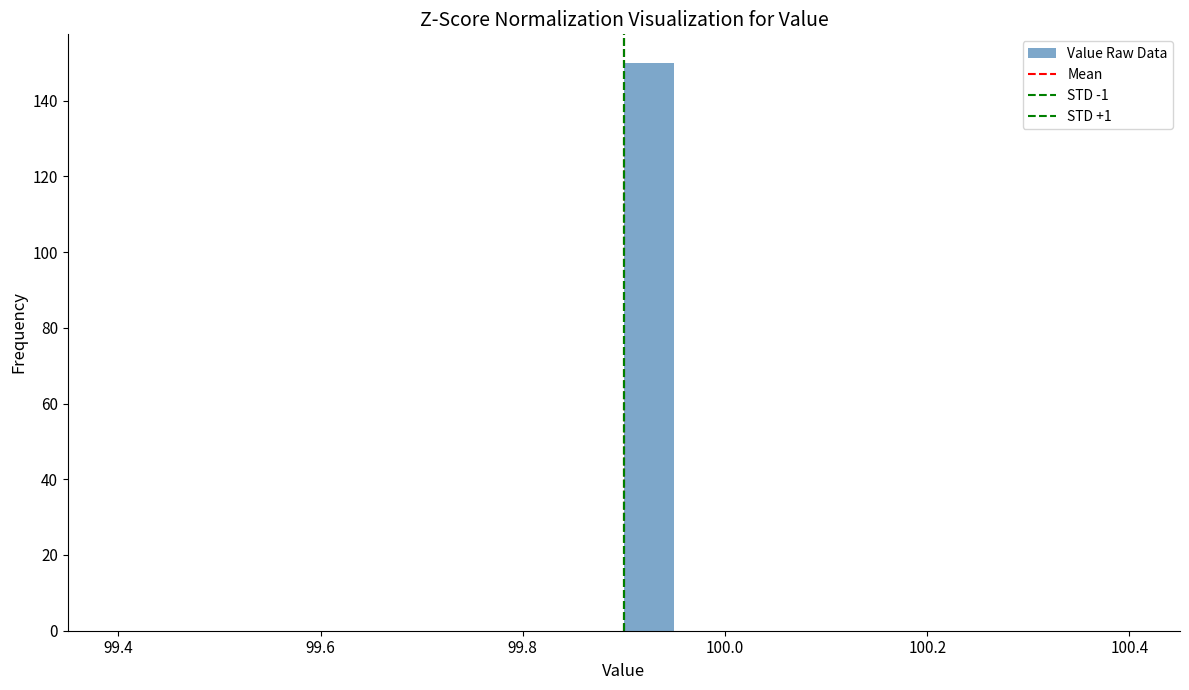

Around what value on the x-axis is the tallest bar? Give the approximate position of its centre, as read against the axis.

99.92